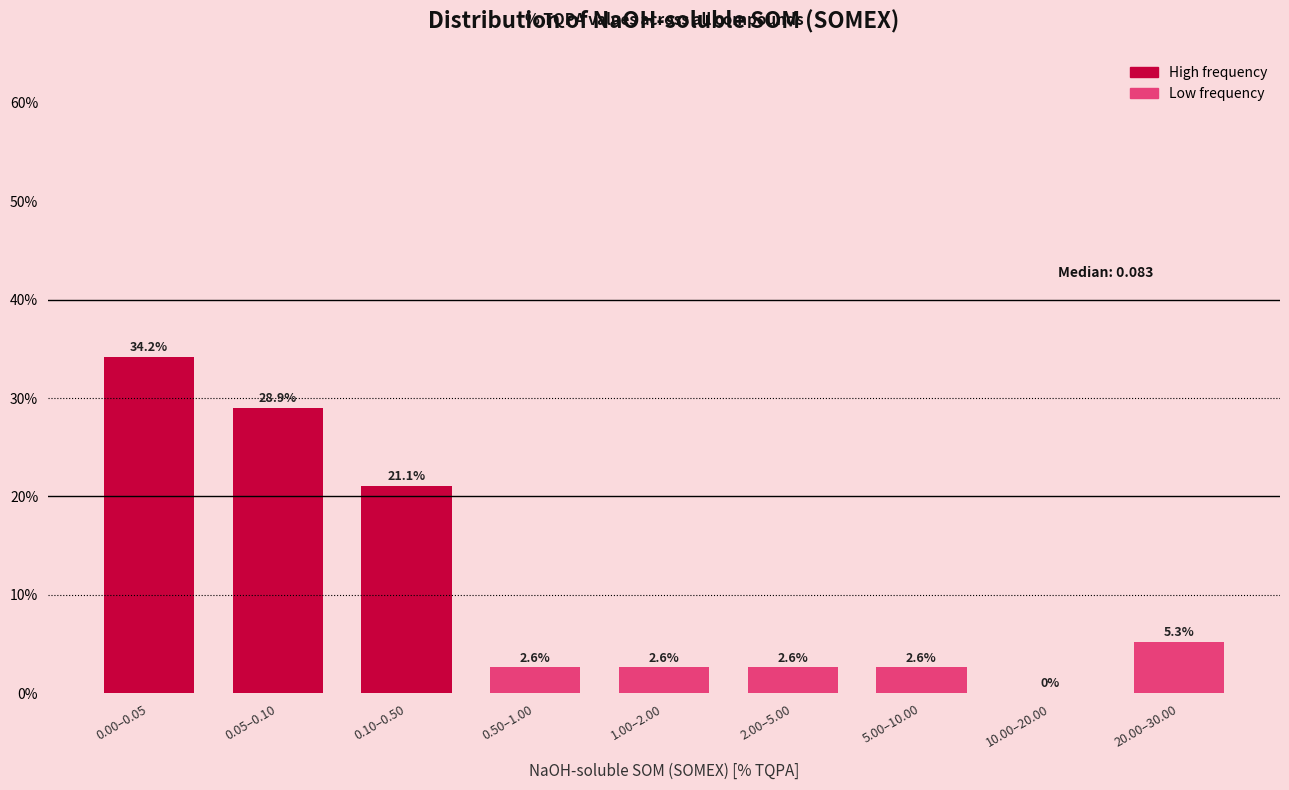

Reading left to right, what are all the values shown in this chart?

0.00–0.05=34.2	0.05–0.10=28.9	0.10–0.50=21.1	0.50–1.00=2.6	1.00–2.00=2.6	2.00–5.00=2.6	5.00–10.00=2.6	10.00–20.00=0.0	20.00–30.00=5.3